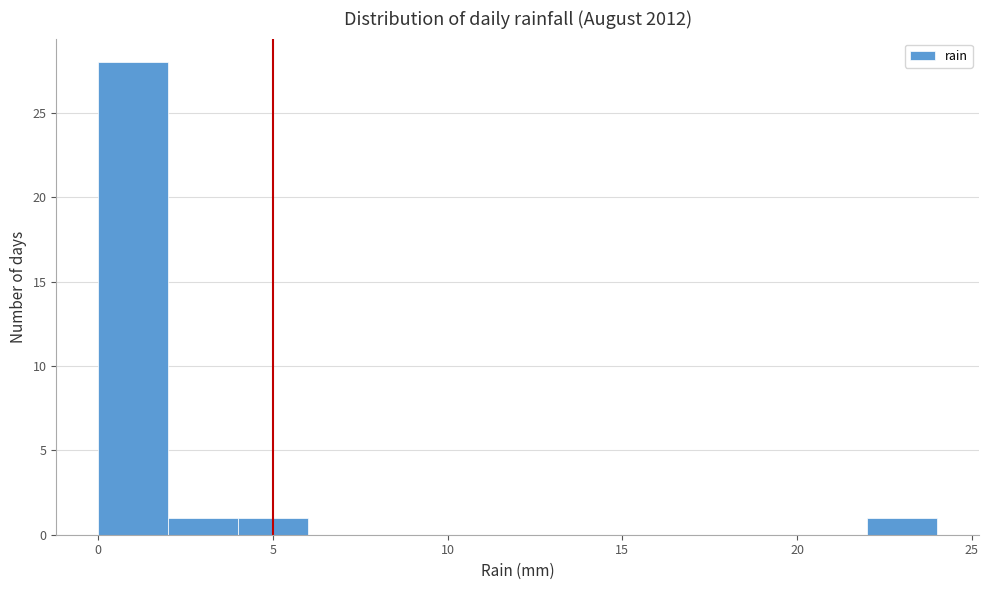

Reading left to right, transcribe this chart: for each bar, give the range it covers on the x-axis and its height. The values are not printed on the chart, so give them approximately, as read against the axis.

0 to 2: 28
2 to 4: 1
4 to 6: 1
6 to 8: 0
8 to 10: 0
10 to 12: 0
12 to 14: 0
14 to 16: 0
16 to 18: 0
18 to 20: 0
20 to 22: 0
22 to 24: 1